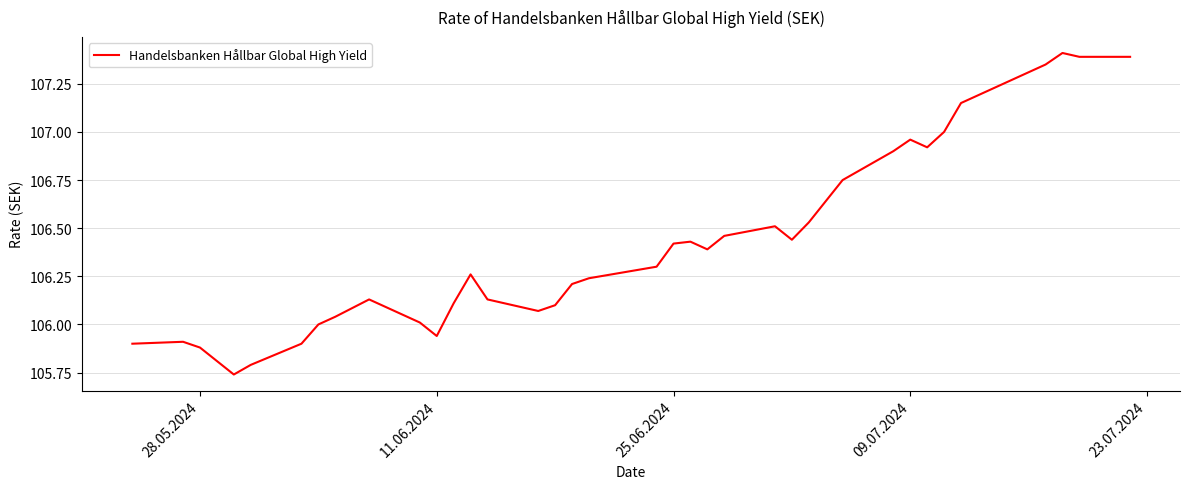

What is the difference between the maximum and minimum values?

1.7